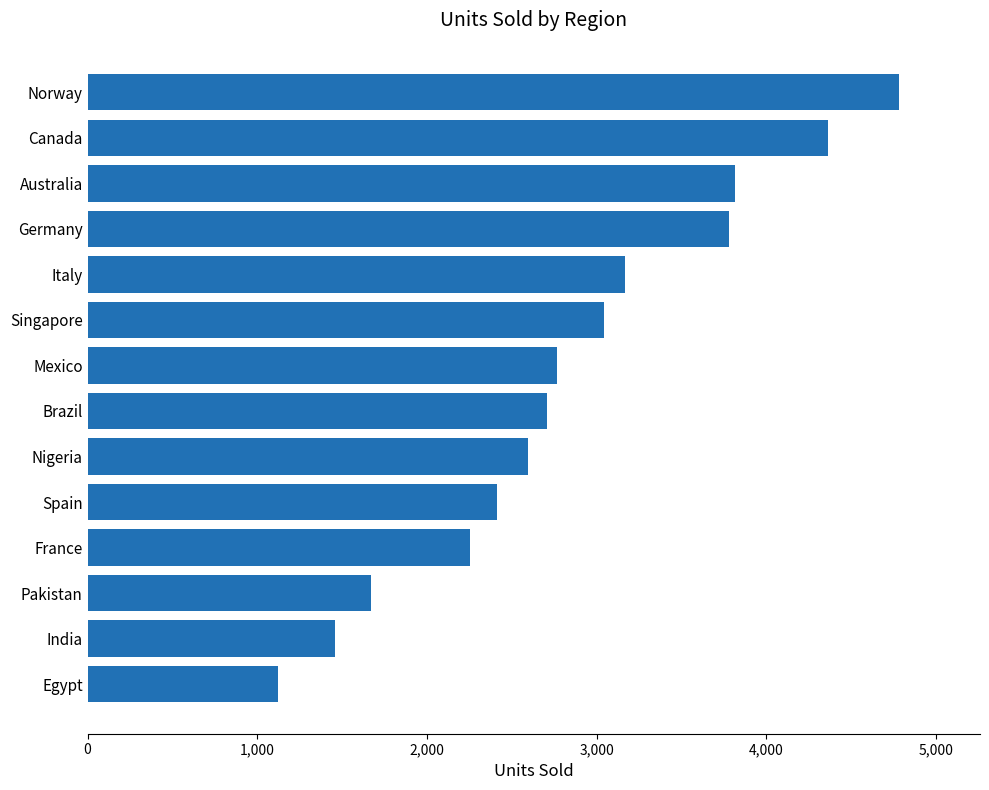

How many data points are less than 2766?

7